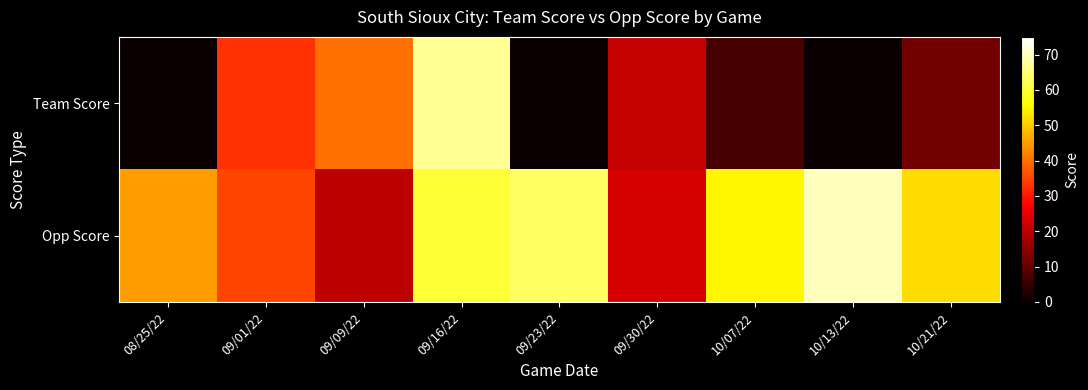

At which category is the sum across all series the highest?

09/16/22